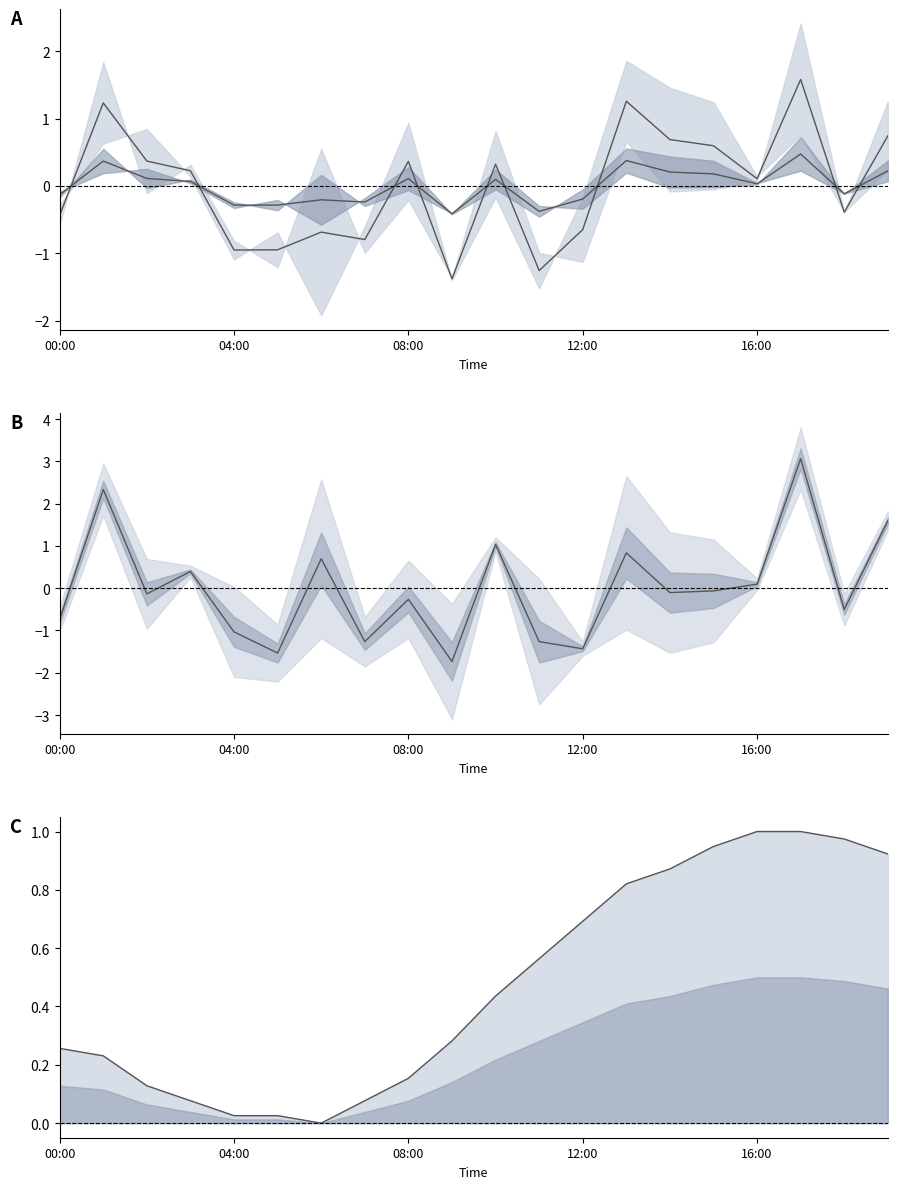

At how many categories does at least one series exceed 2?

2